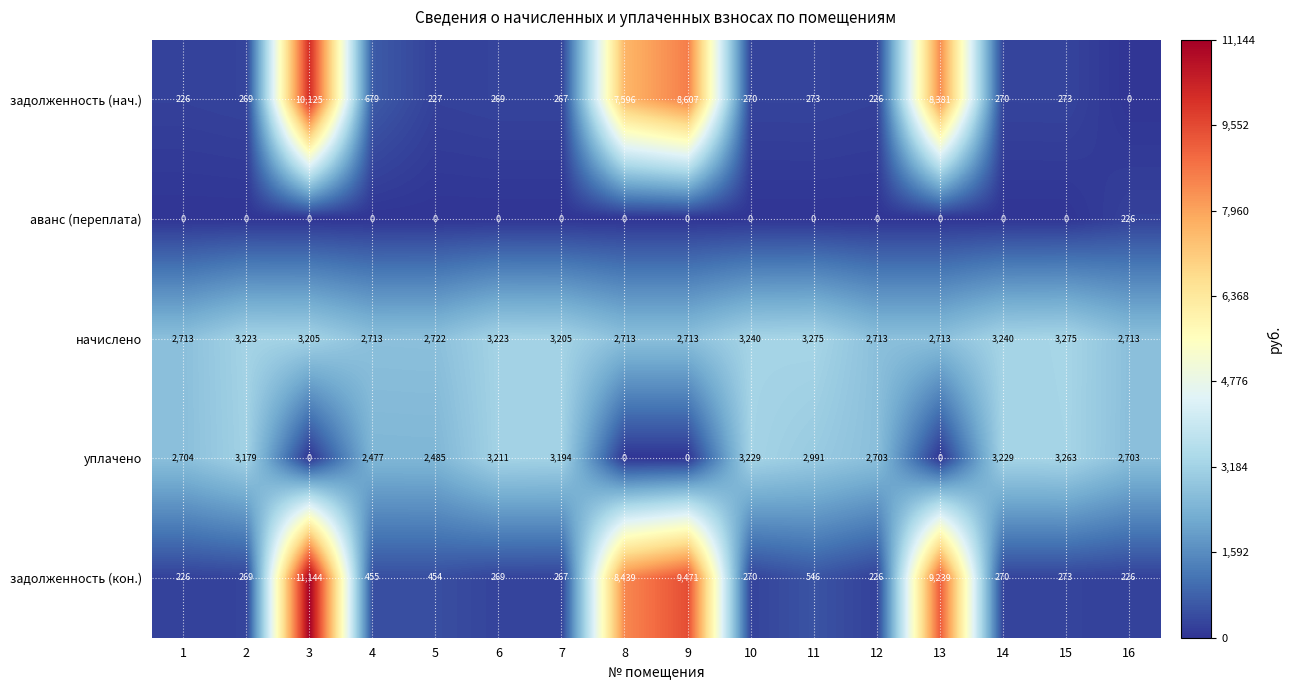

At how many categories does at least one series exceed 2995?

11